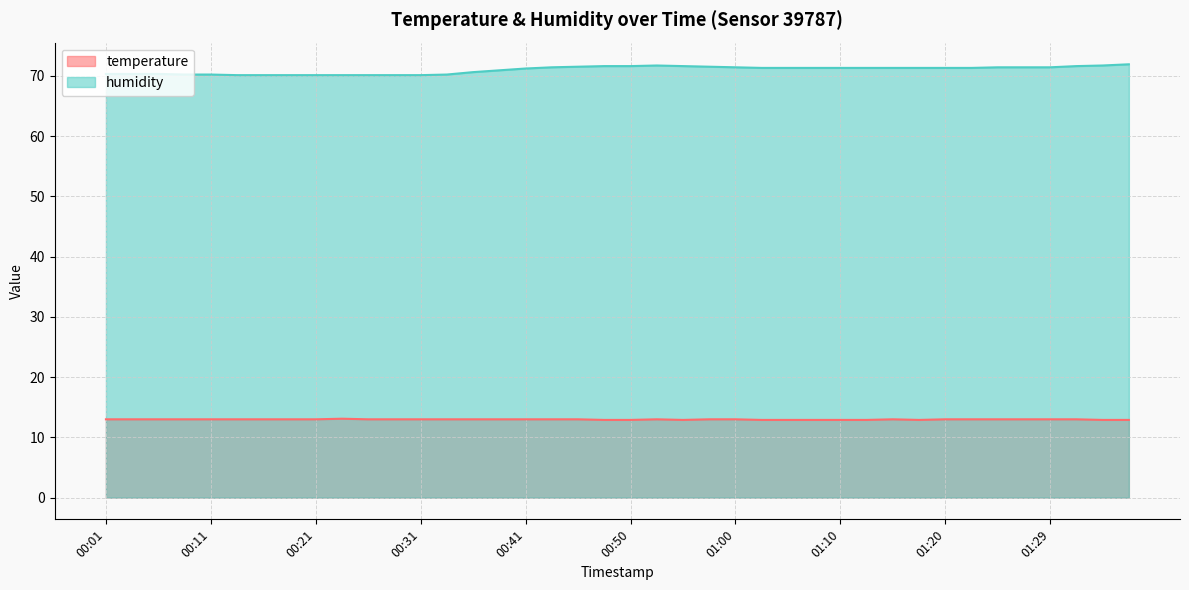

Where is temperature nearest to the value 13?

00:01